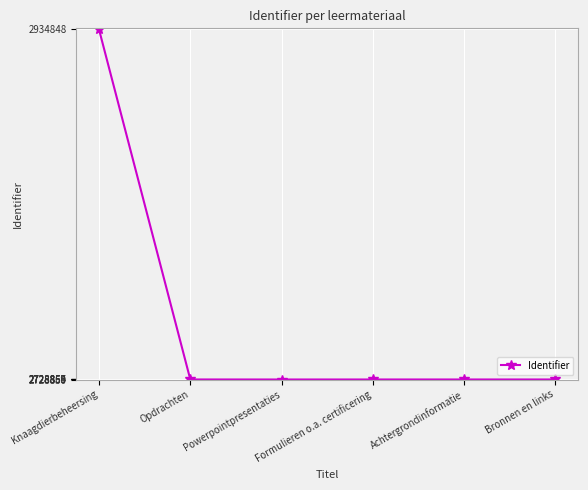

Which label corresponds to the largest value in the chart?

Knaagdierbeheersing